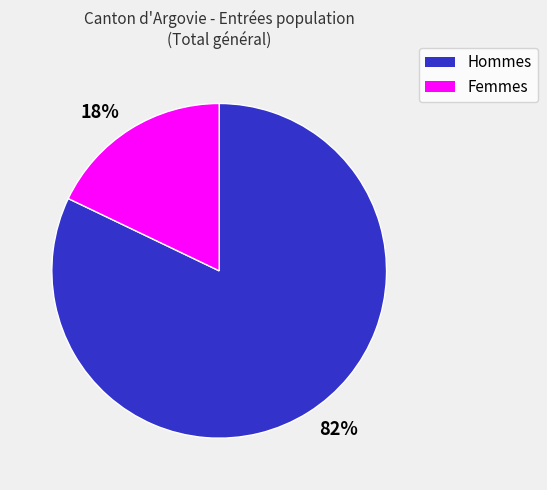

Which category has the smallest portion of the pie?

18%